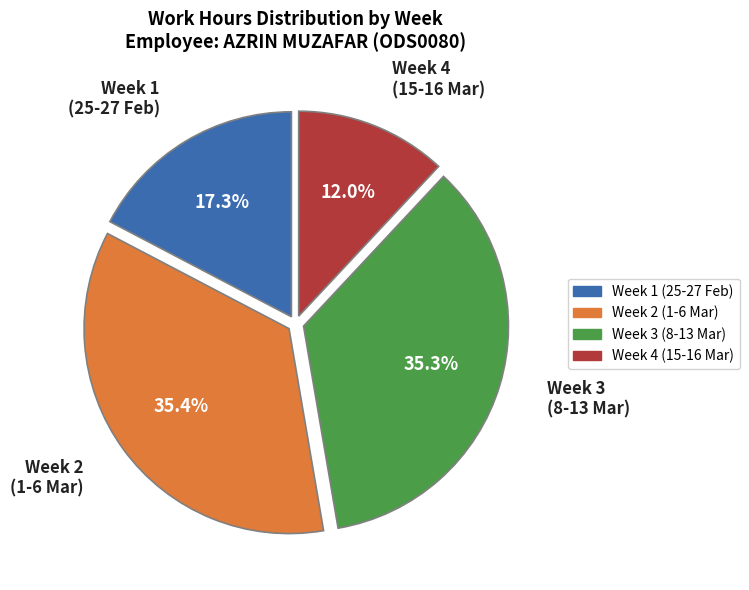

Is there any slice that represents more than half of the pie?

No